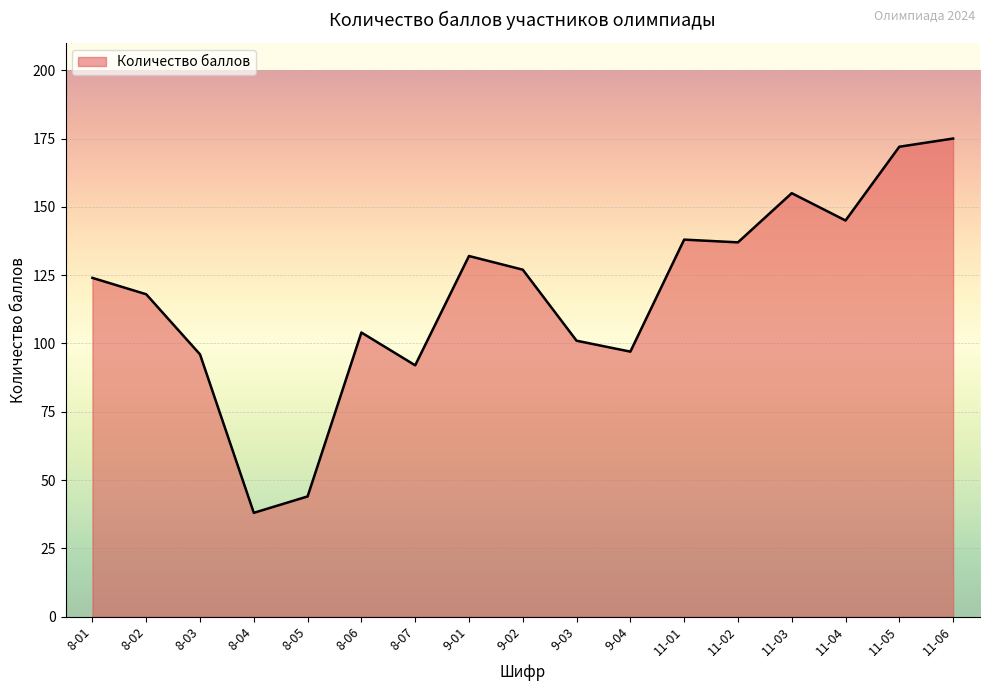

What is the greatest value displayed?

175